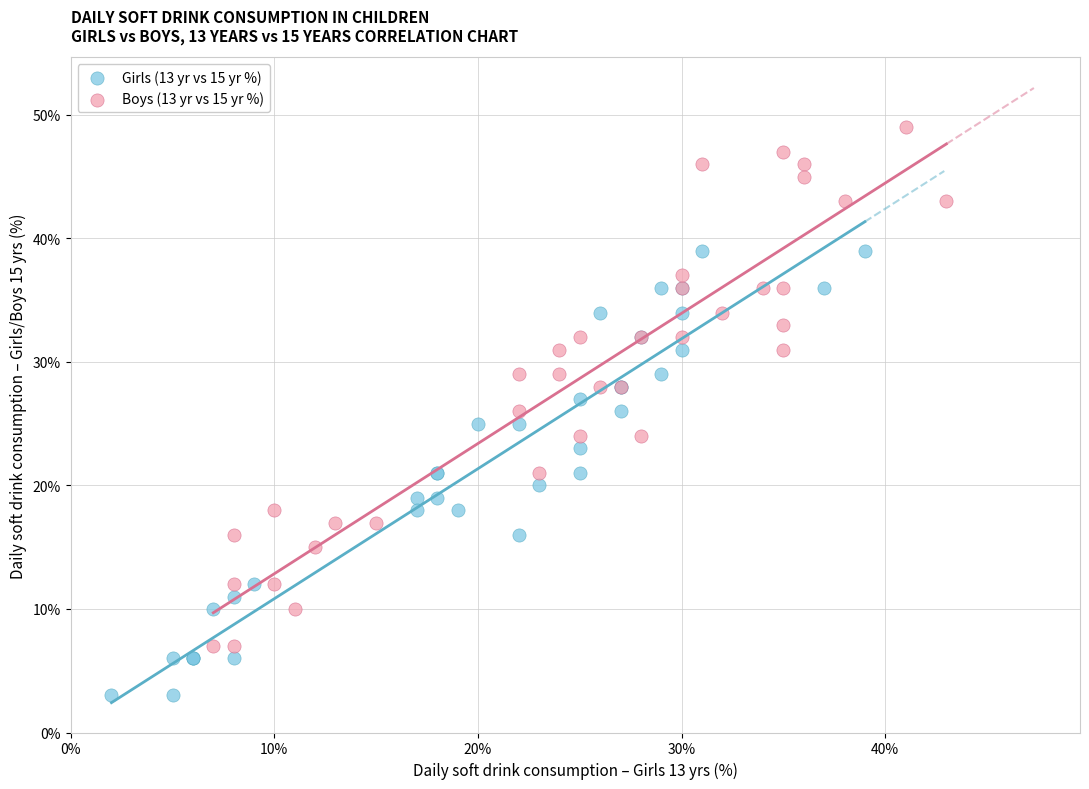

Which series reaches the maximum Y coordinate?

Boys (13 yr vs 15 yr %)